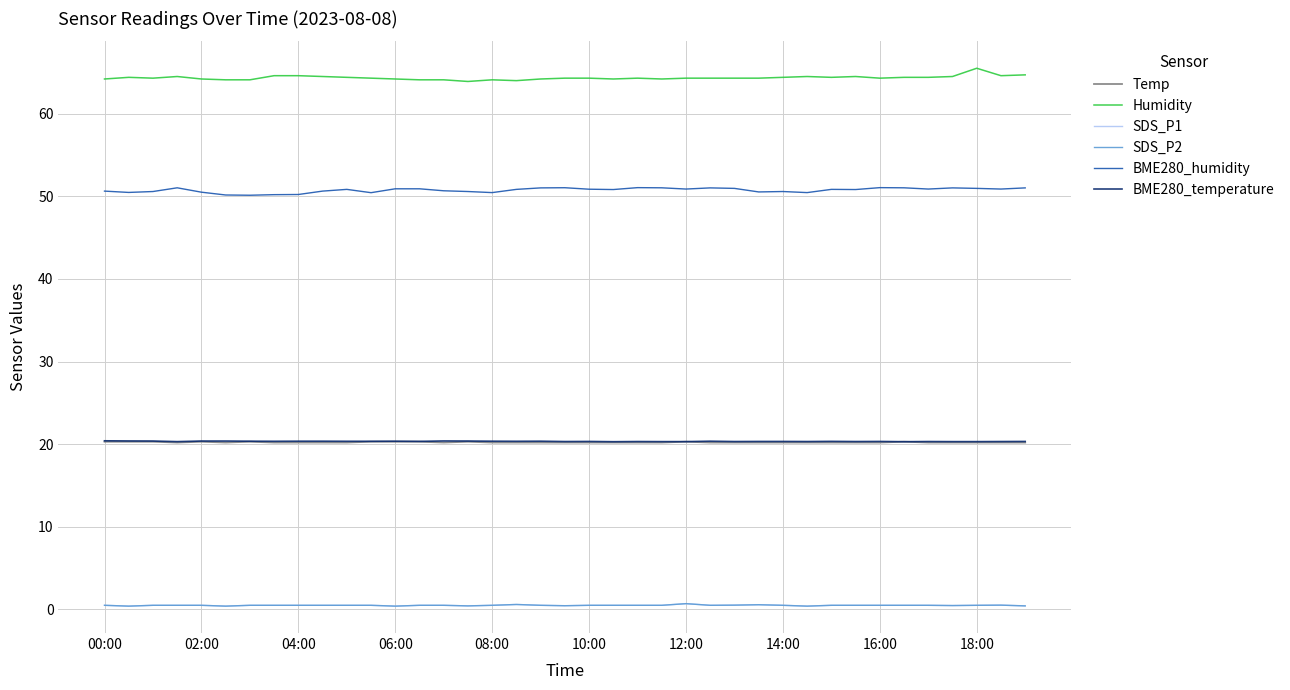

Does the chart display data point markers on the line(s)?

No